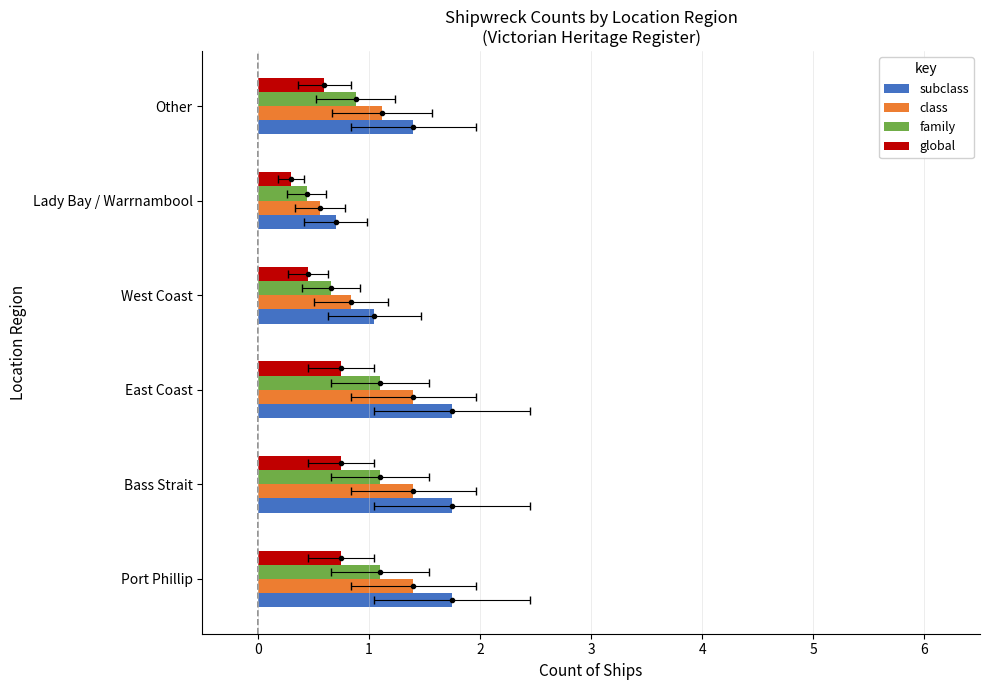

Rank the series by their maximum value, from highest to lowest.

subclass, class, family, global